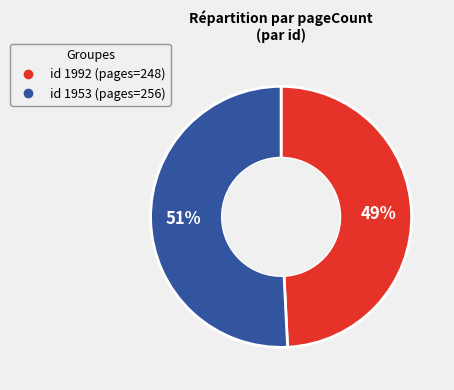

Is there a majority slice in this chart?

Yes